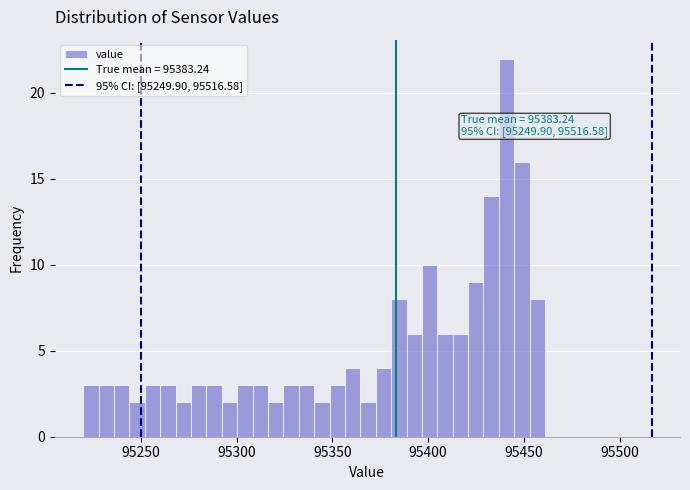

Around what value on the x-axis is the tallest bar? Give the approximate position of its centre, as read against the axis.

95440